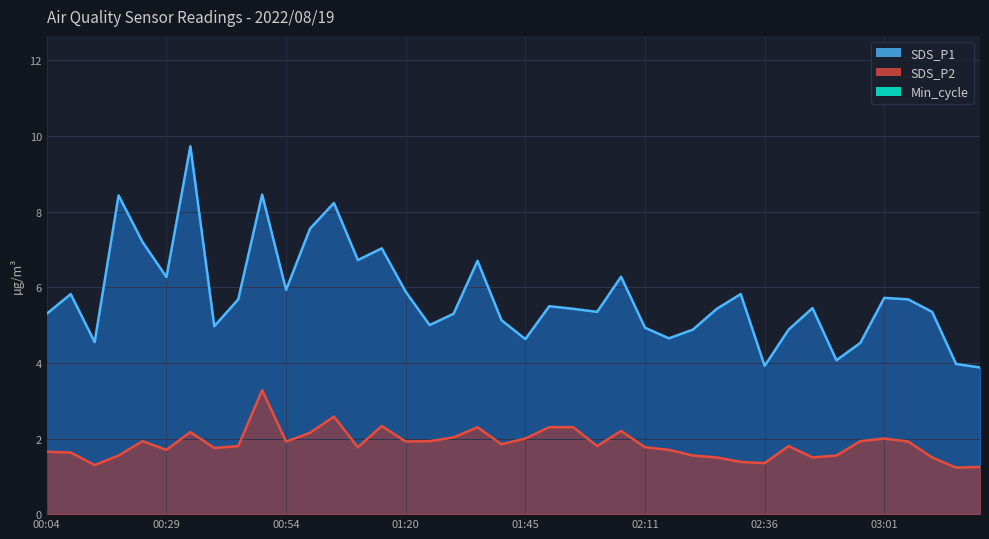

List the series in order of their overall mean, highest first.

SDS_P1, SDS_P2